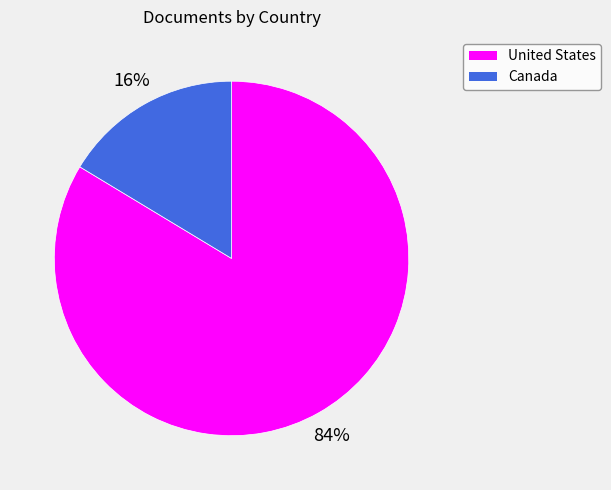

To the nearest percent, what is the average slice percentage?

50%